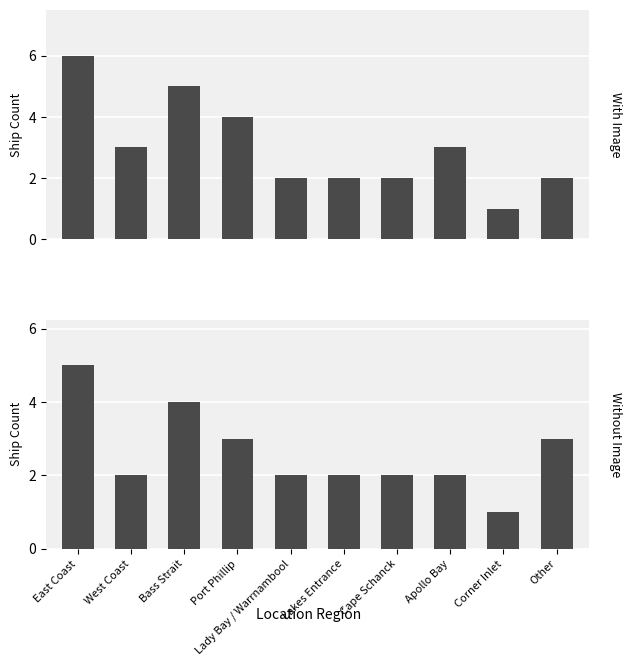

Reading left to right, transcribe all the data shown in this chart.

With Image: 6	3	5	4	2	2	2	3	1	2
Without Image: 5	2	4	3	2	2	2	2	1	3